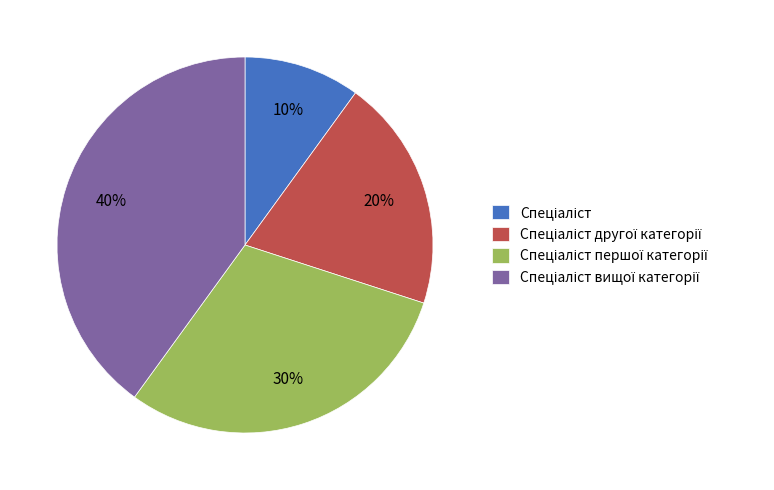

Does any single category account for the majority?

No